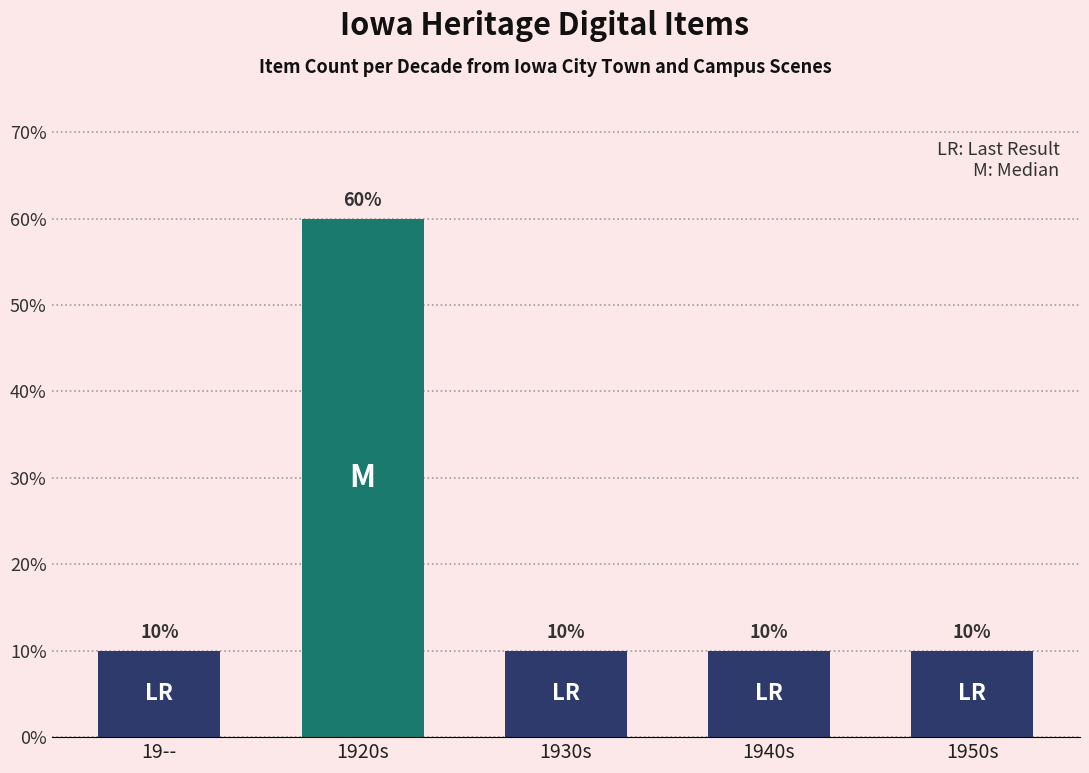

What value does the data have at 19--, to the nearest 10?

10